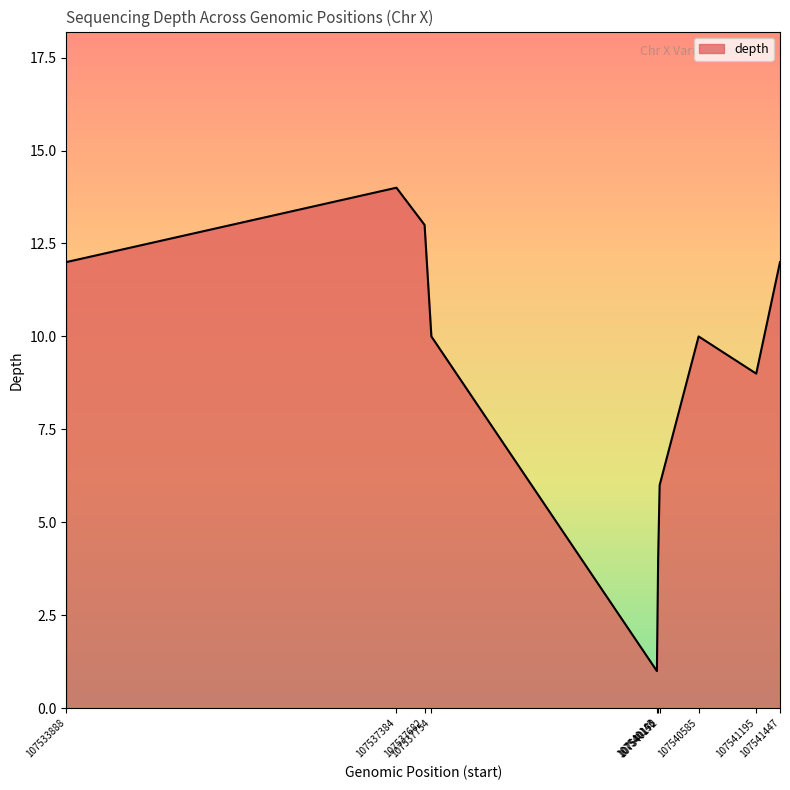

What is the difference between the maximum and minimum values?

13